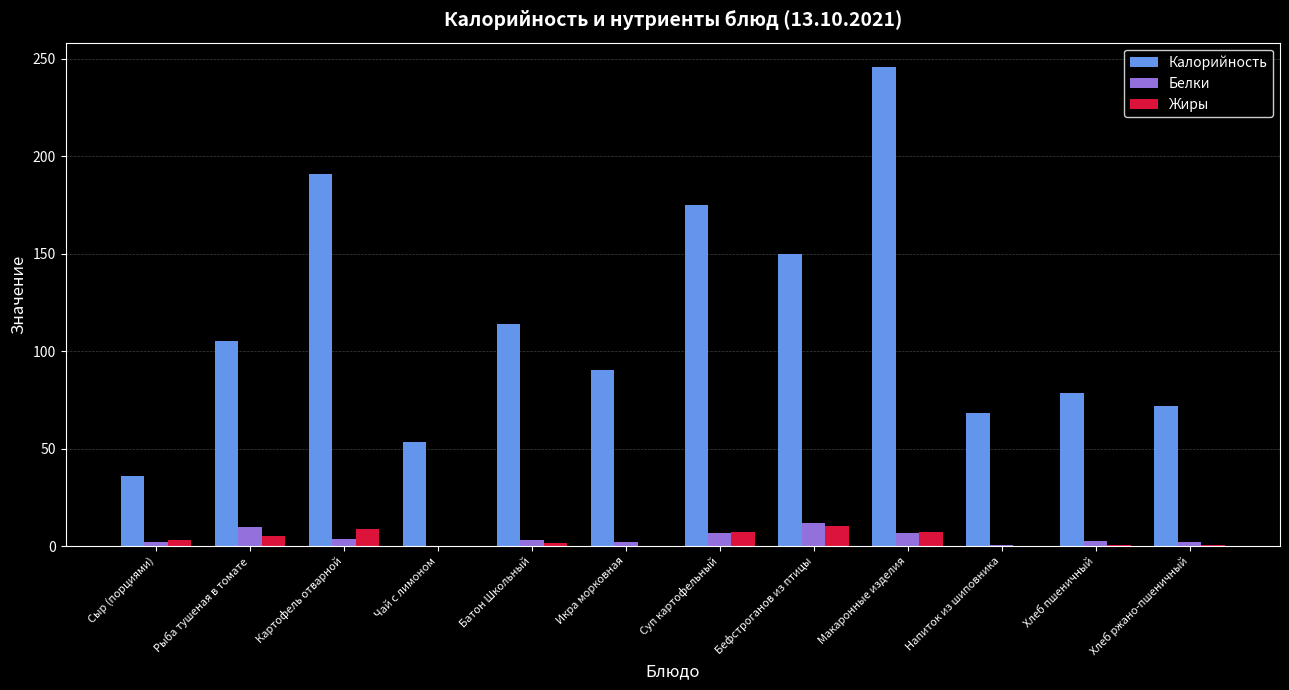

Are the bars grouped side by side (vs. stacked)?

Yes